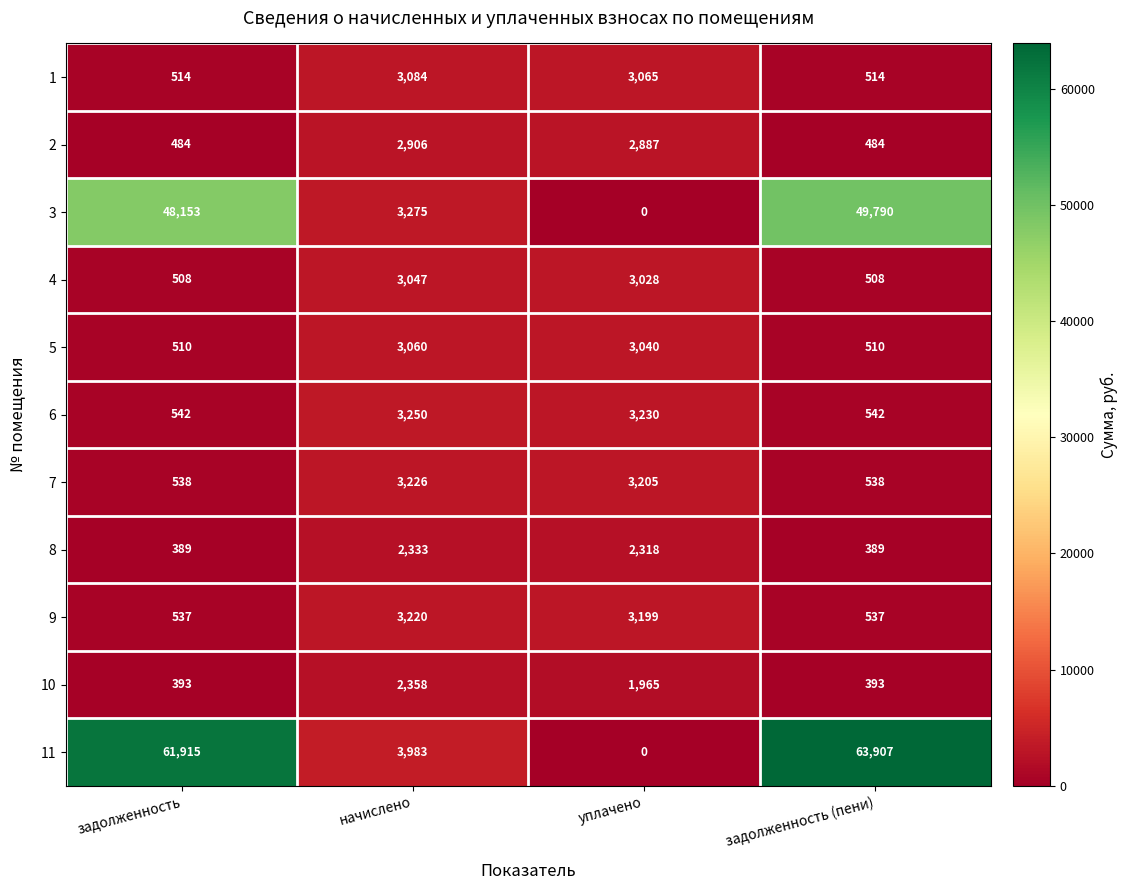

True or false: 10 has a value of 393 at задолженность (пени).

True